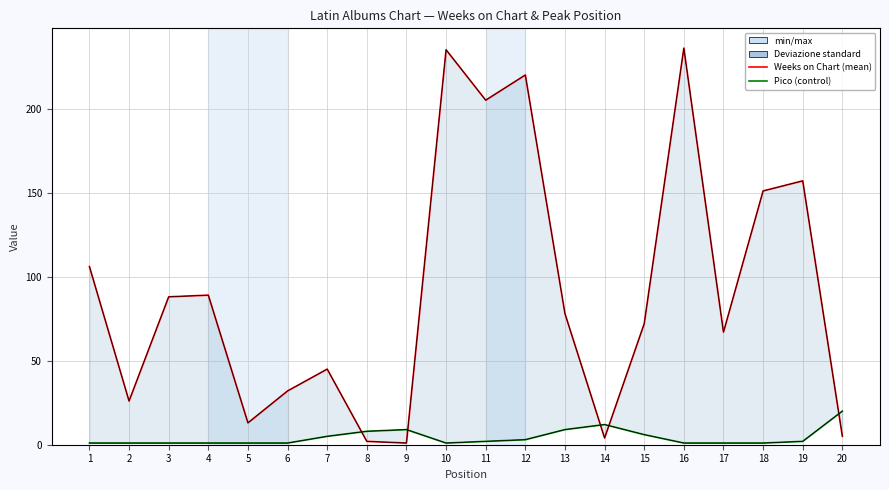

Where do Pico and Weeks on Chart first cross each other?

7 and 8